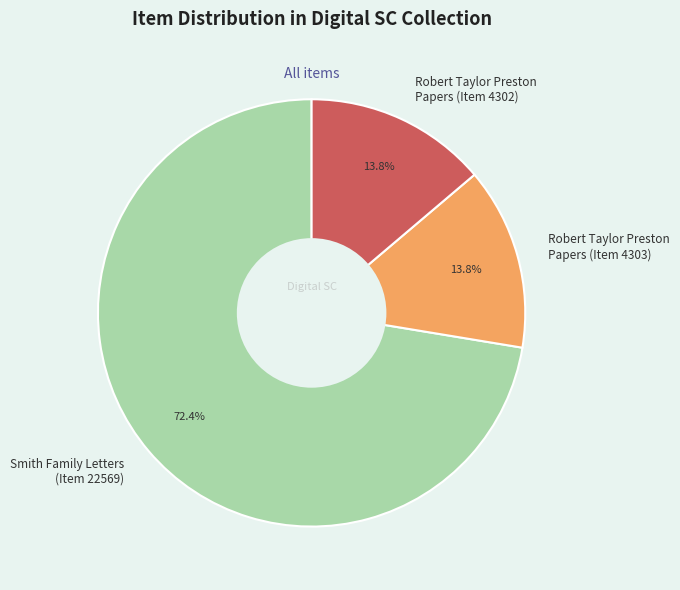

Is the sum of Robert Taylor Preston Papers (Item 4302) and Smith Family Letters (Item 22569) greater than half?

Yes